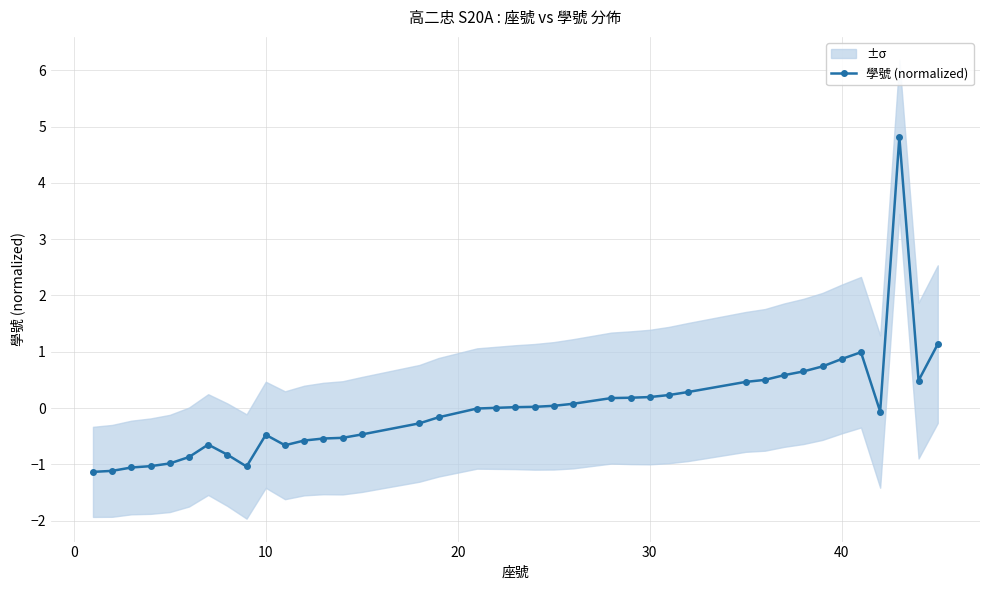

True or false: the data has more than 0 interior local peaks.

True